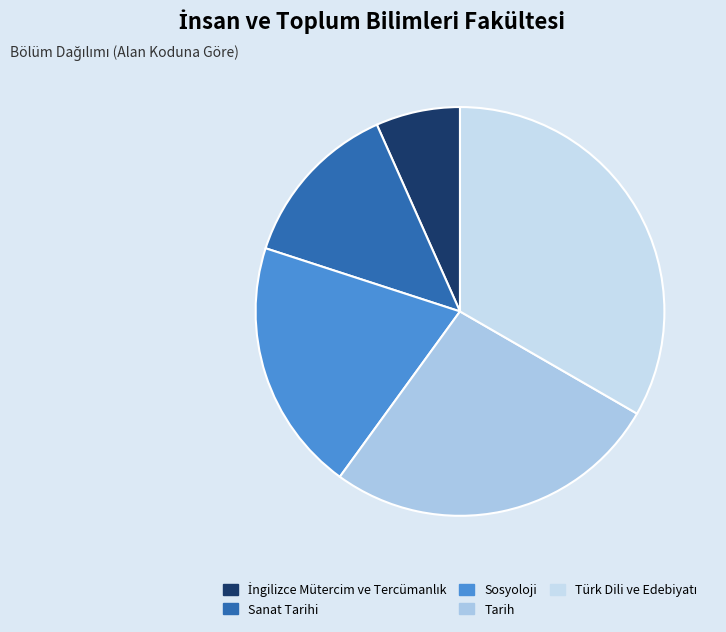

Is it true that Tarih is 27% of the pie?

True